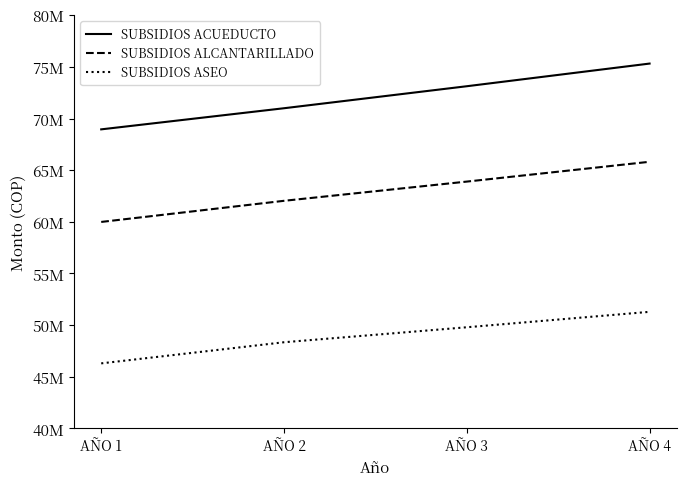

Is this an area chart (filled region under the line)?

No